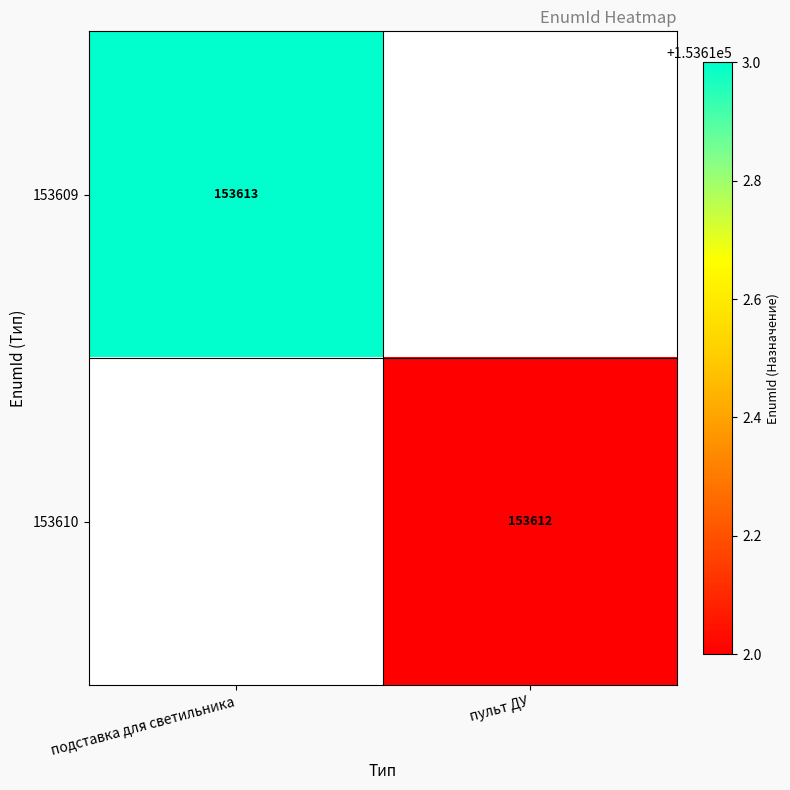

Is it true that 153609 equals 153613 at подставка для светильника?

True